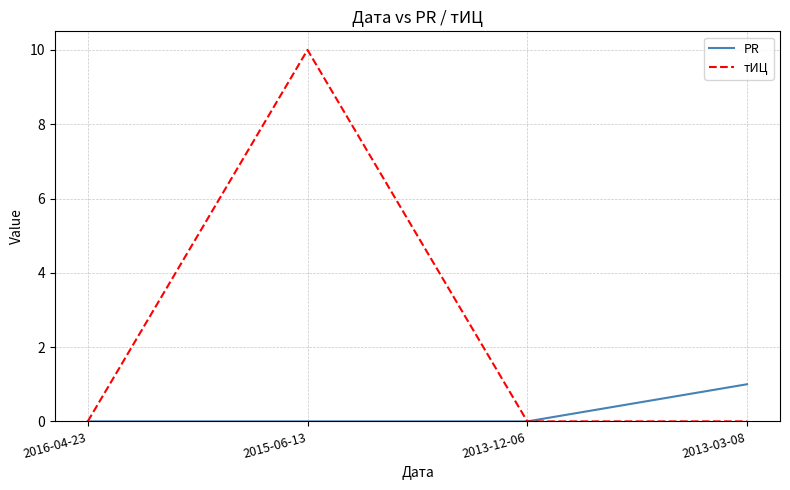

True or false: тИЦ has more than 0 points higher than both neighbors.

True